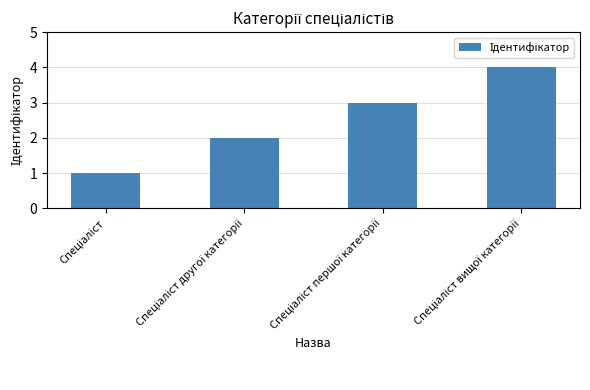

What is the sum of all values?

10